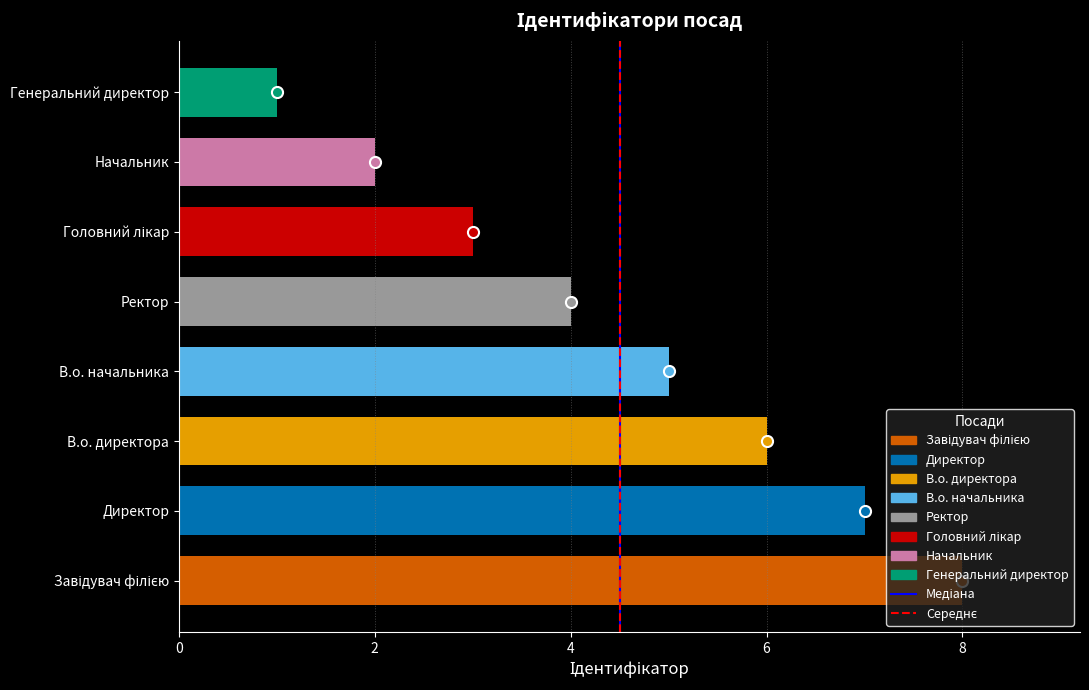

Is it true that the value at Директор is 2?

False